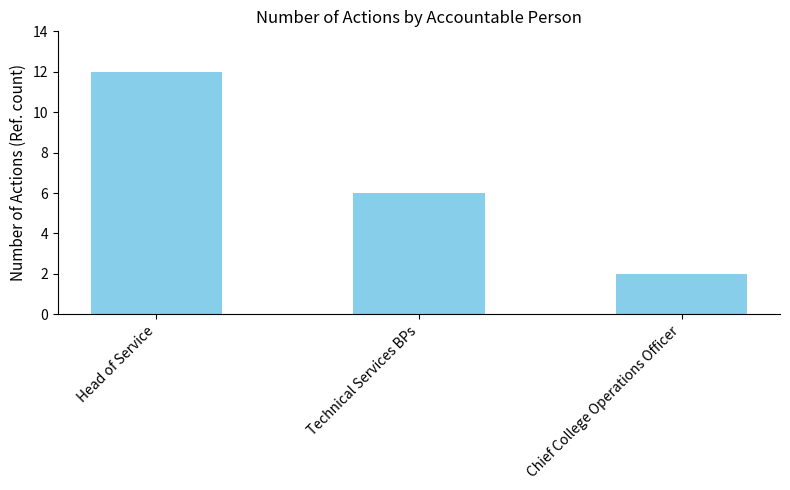

Does the chart contain stacked bars?

No